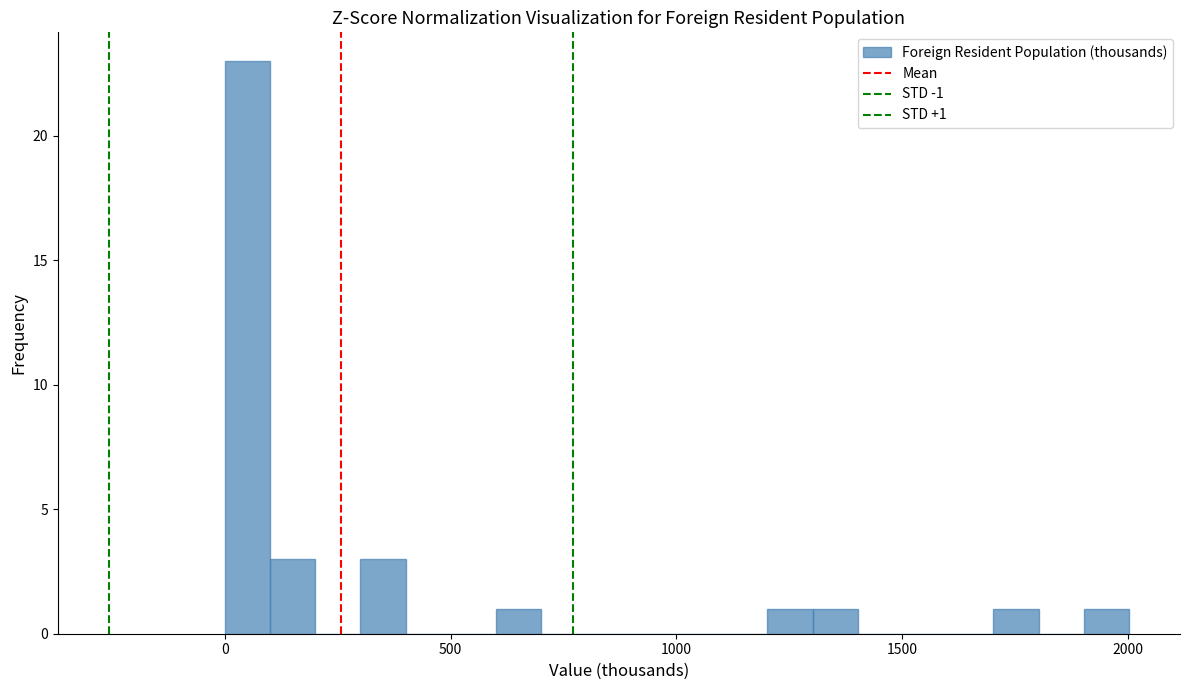

Around what value on the x-axis is the tallest bar? Give the approximate position of its centre, as read against the axis.

50